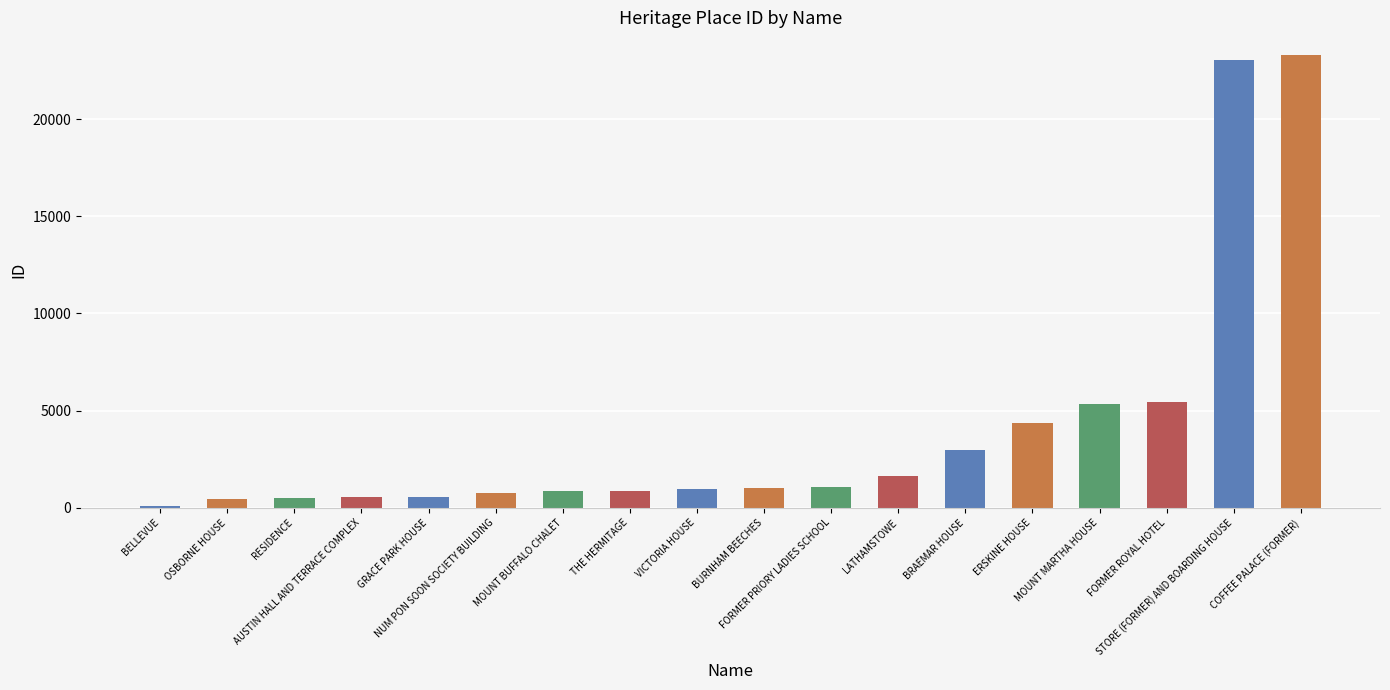

What is the sum of all values?

73942